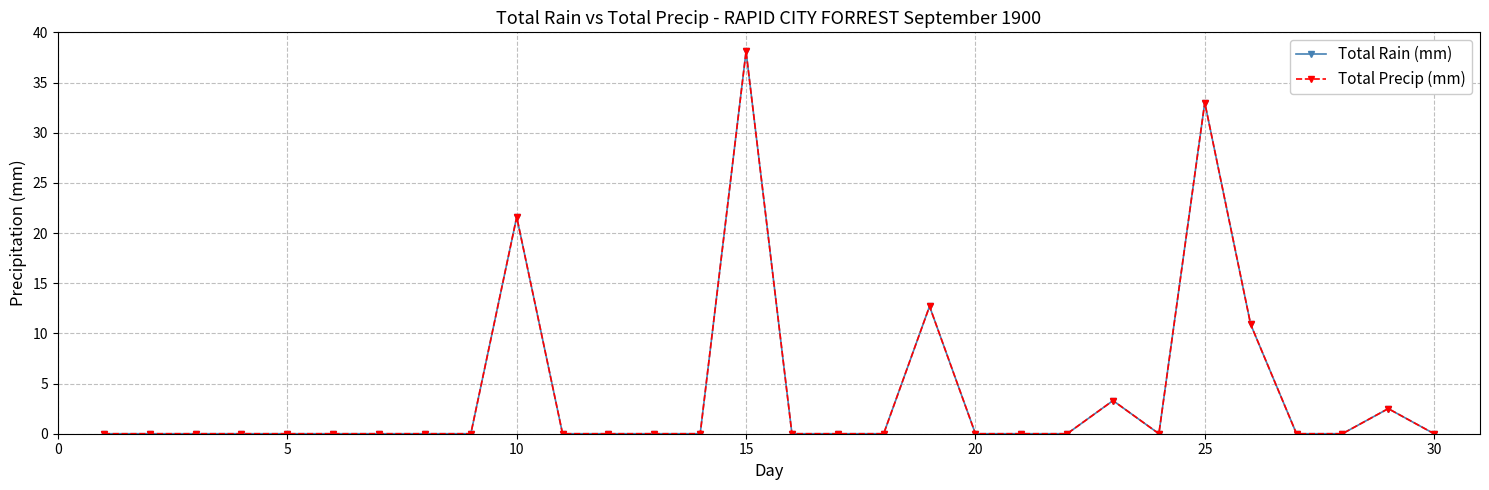

True or false: Total Precip (mm) and Total Rain (mm) cross at least once.

False